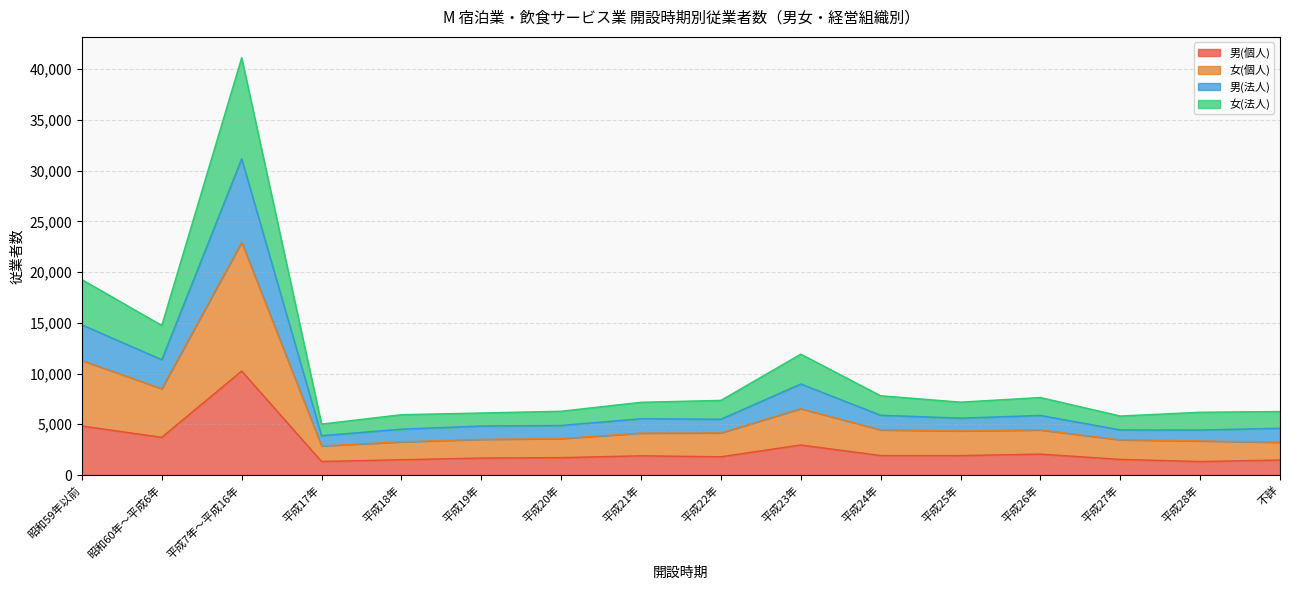

True or false: 男(法人) and 男(個人) intersect in this chart.

False